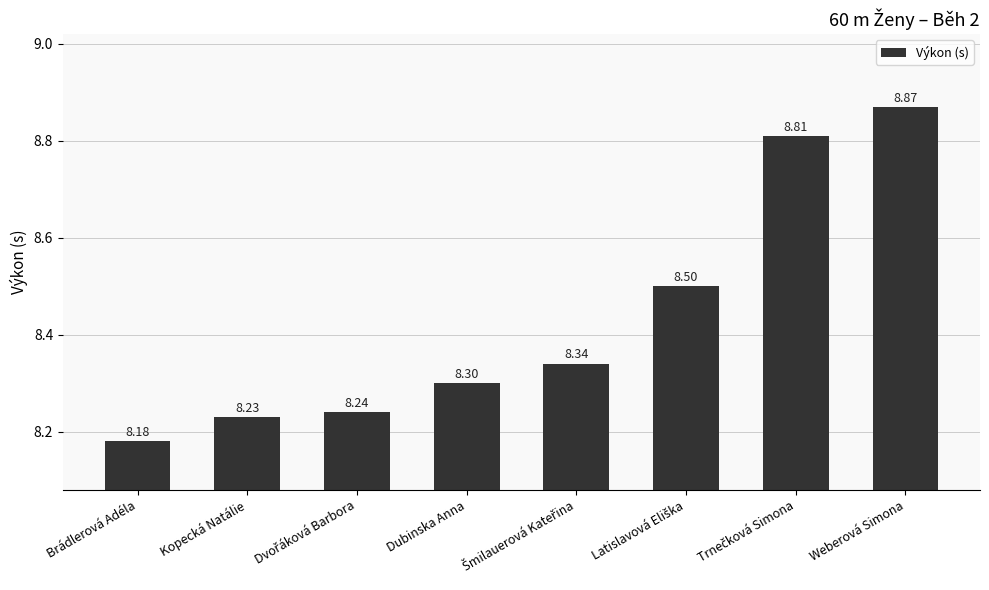

Approximately how many times larger is the value at Weberová Simona compared to Dubinska Anna?

1.1